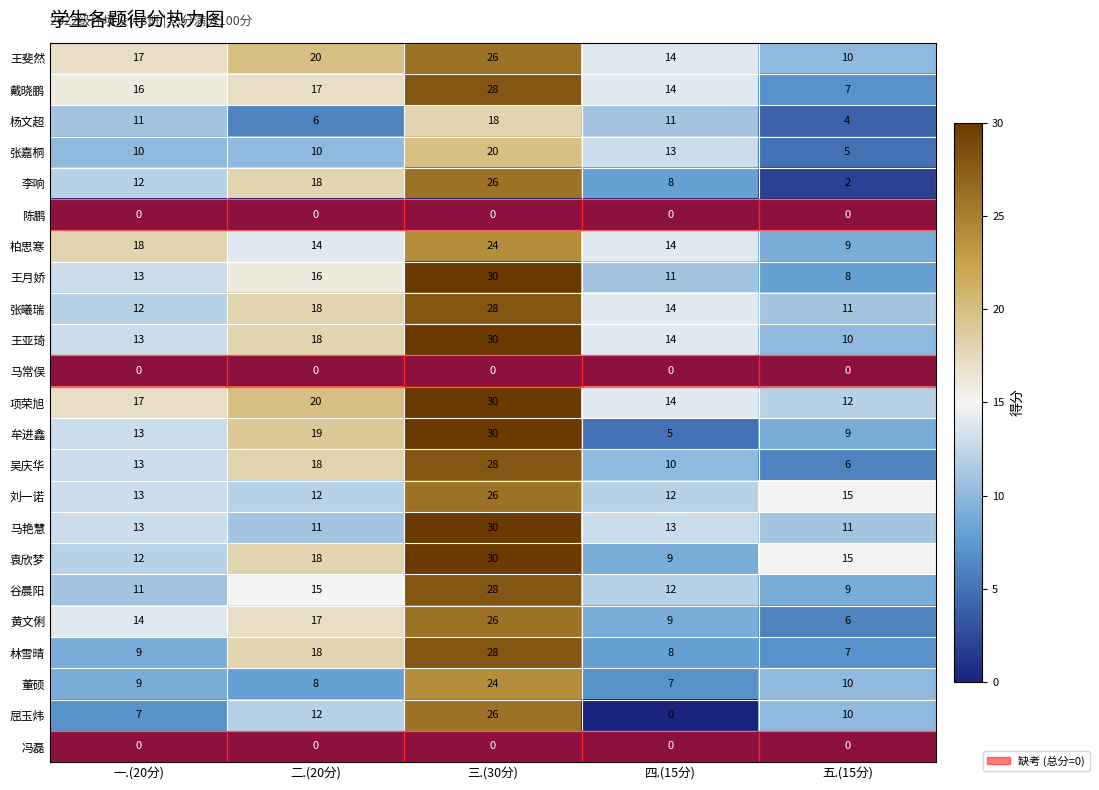

Which series has the largest total across all categories?

项荣旭